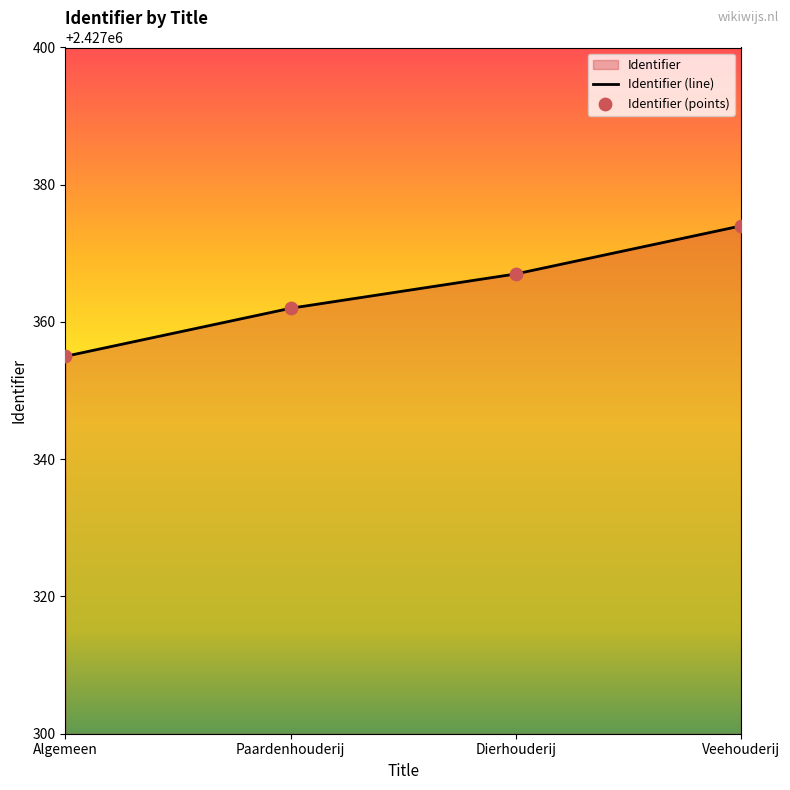

Approximately how many times larger is the value at Dierhouderij compared to Algemeen?

1.0